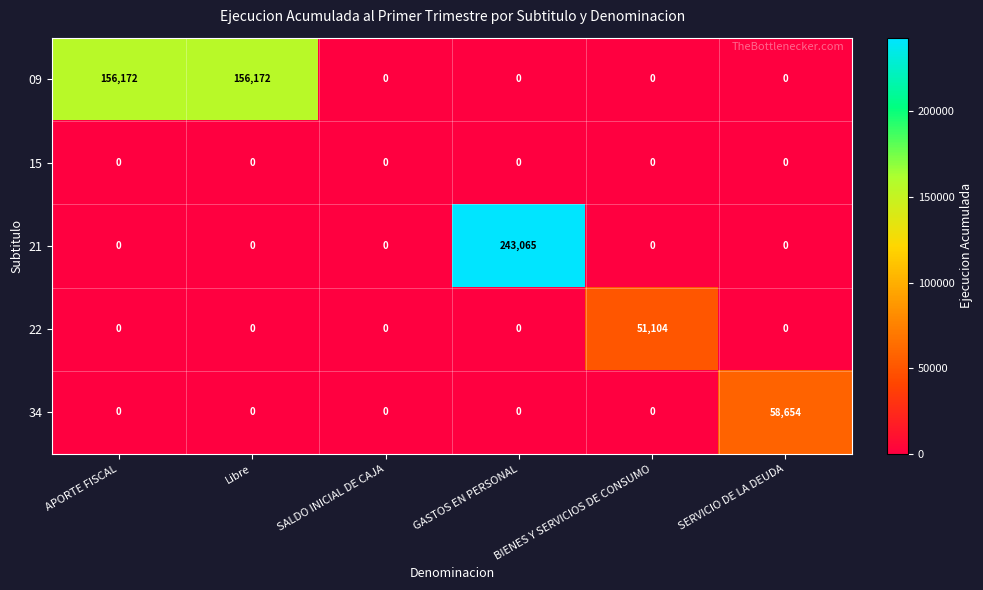

Is it true that 09 equals 0 at SERVICIO DE LA DEUDA?

True